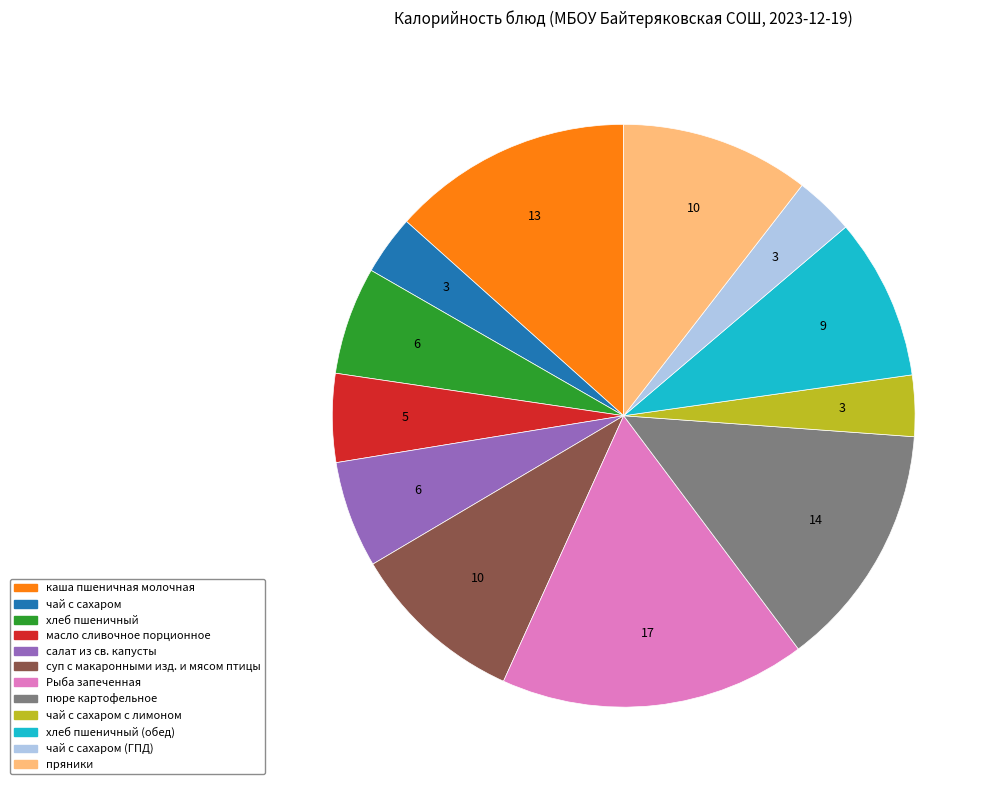

Is there a majority slice in this chart?

No